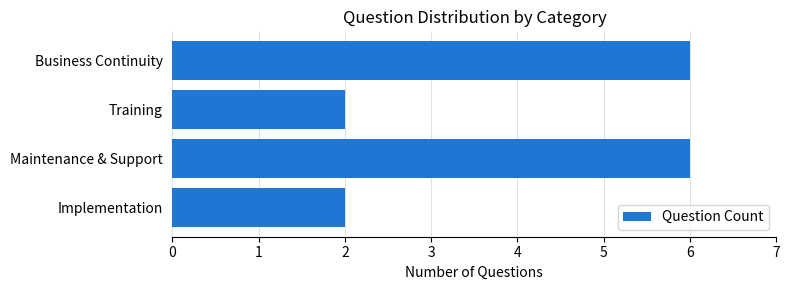

The value at Training is 3. True or false?

False